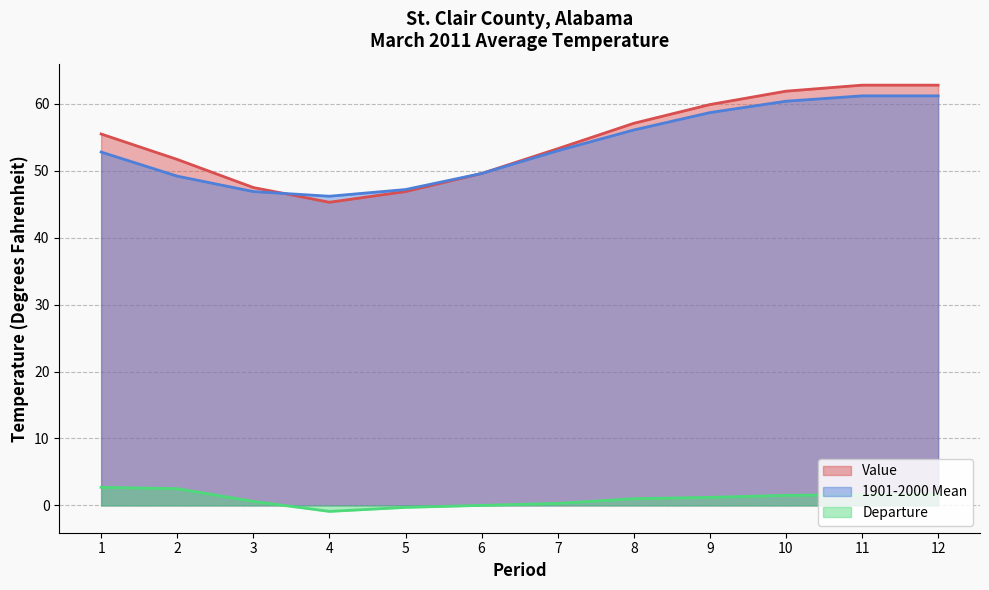

How many data points in 1901-2000 Mean are less than 53?

6